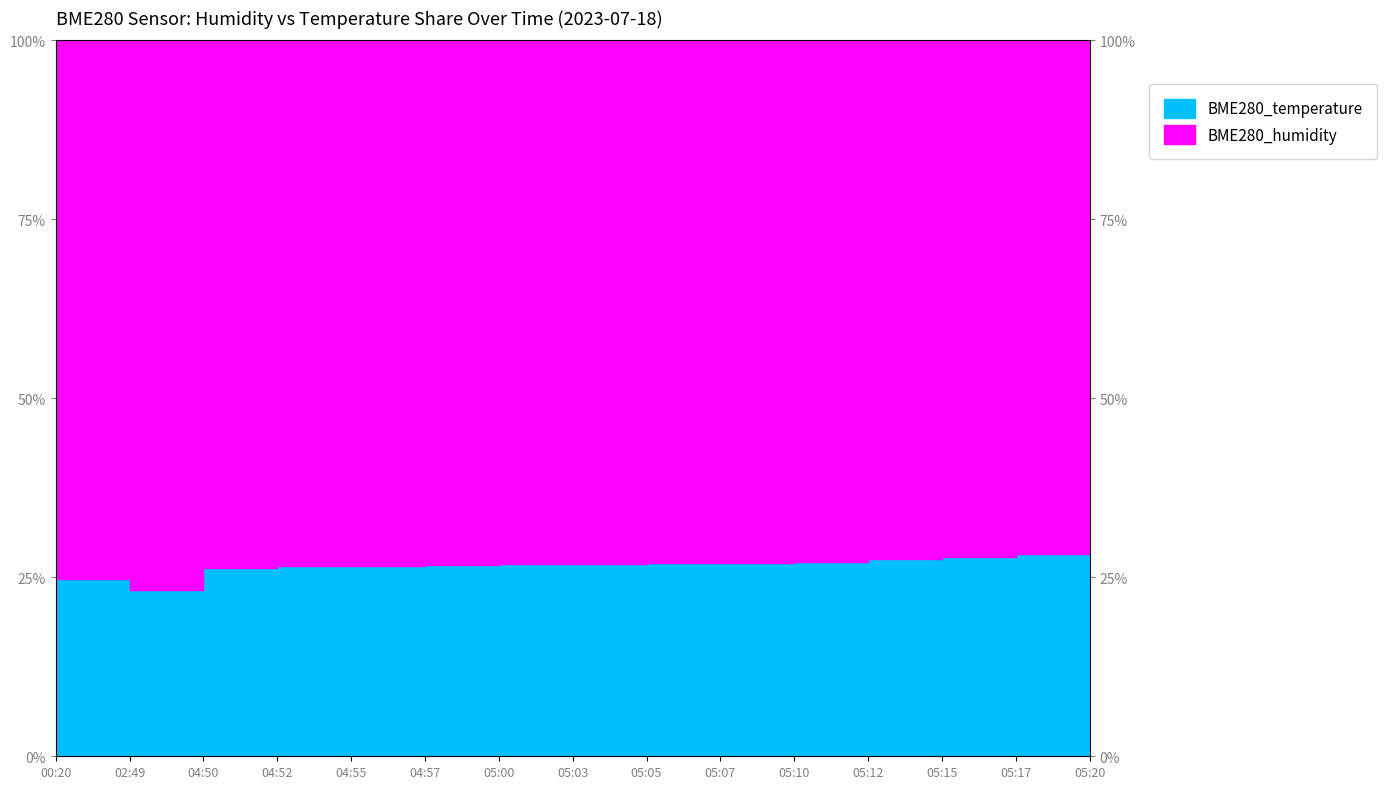

True or false: the data shows 34.9 at 05:00.

False